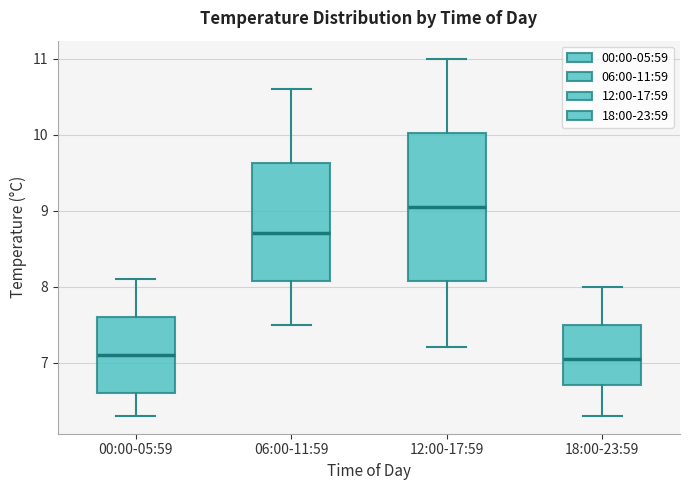

Comparing the boxes themselves (not the whiskers), which one is the tallest?

12:00-17:59